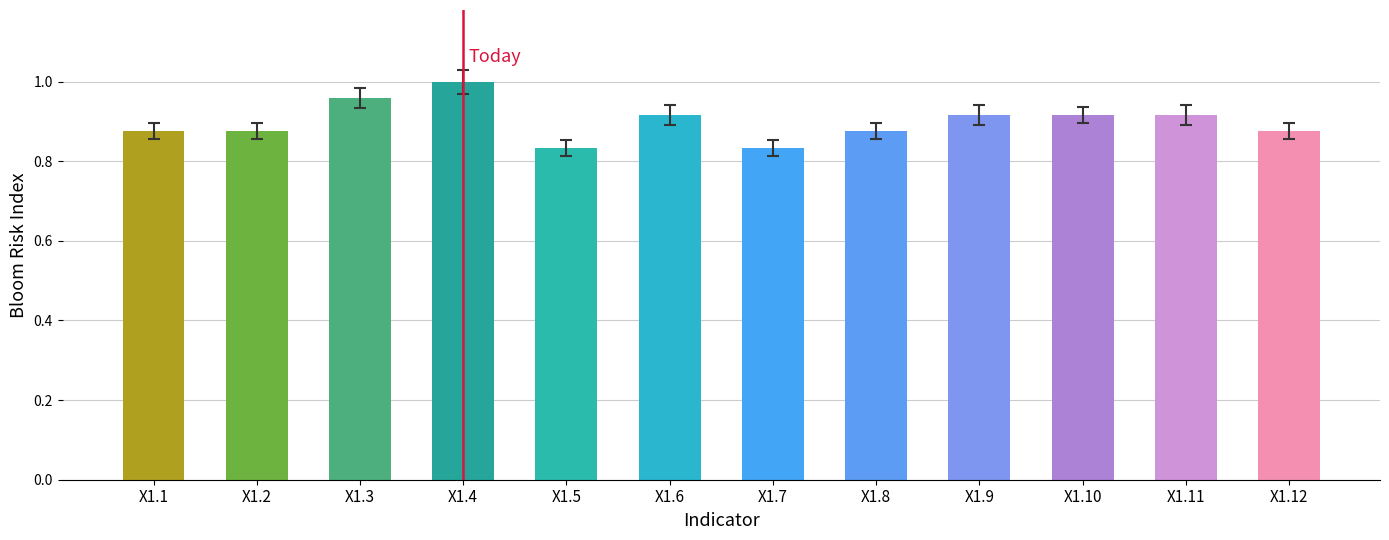

Count the number of categories in the chart.

12